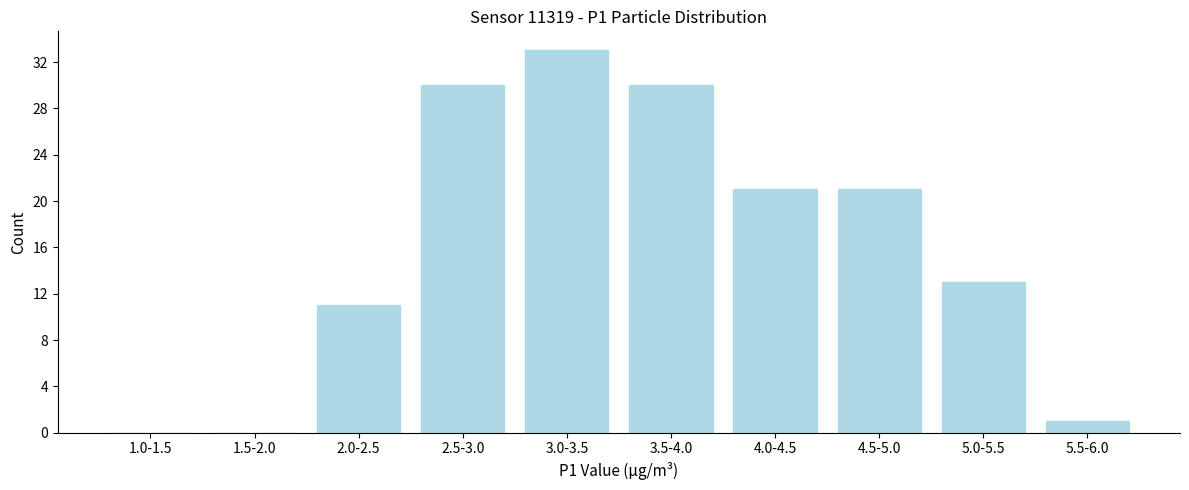

Reading left to right, list all the values displayed in this chart.

1.0-1.5=0	1.5-2.0=0	2.0-2.5=11	2.5-3.0=30	3.0-3.5=33	3.5-4.0=30	4.0-4.5=21	4.5-5.0=21	5.0-5.5=13	5.5-6.0=1